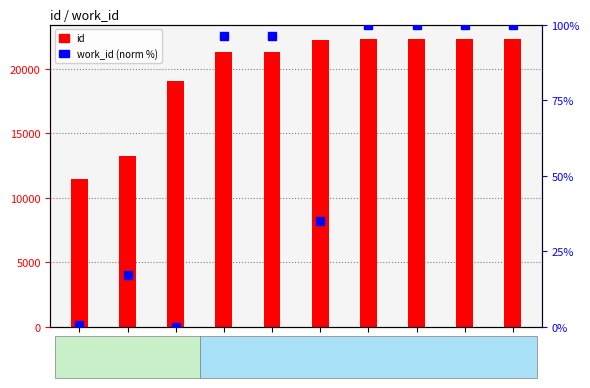

What is the sum of the work_id (norm %) values at 22279 and 21294?

196.0